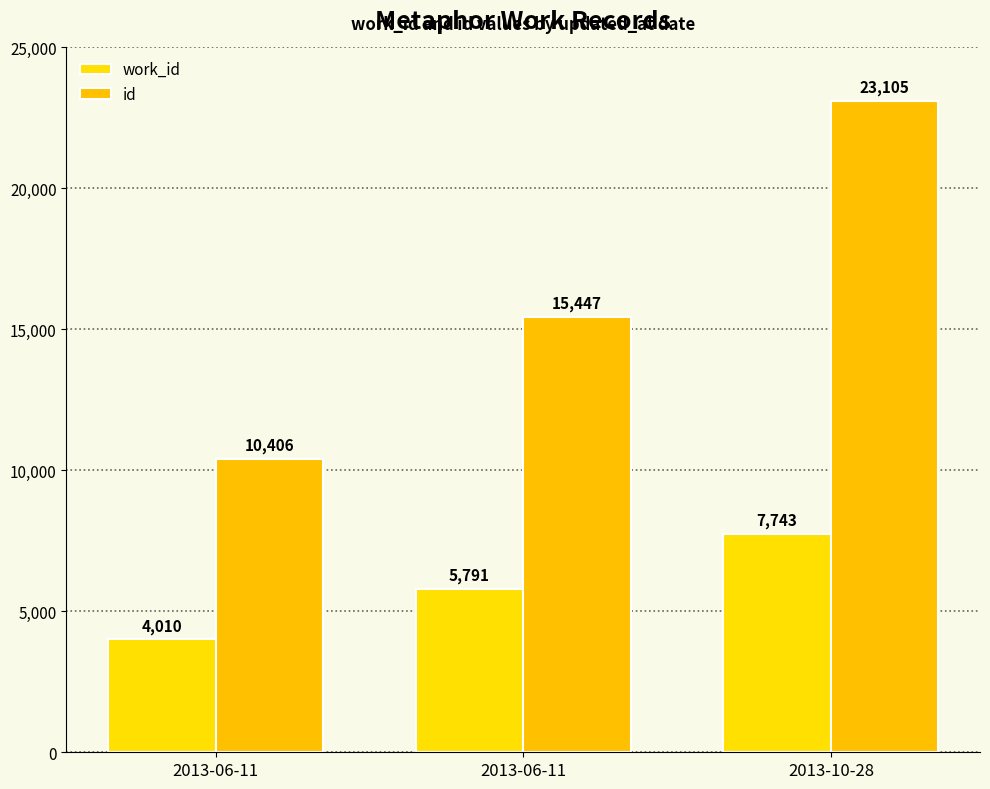

Are the bars horizontal?

No